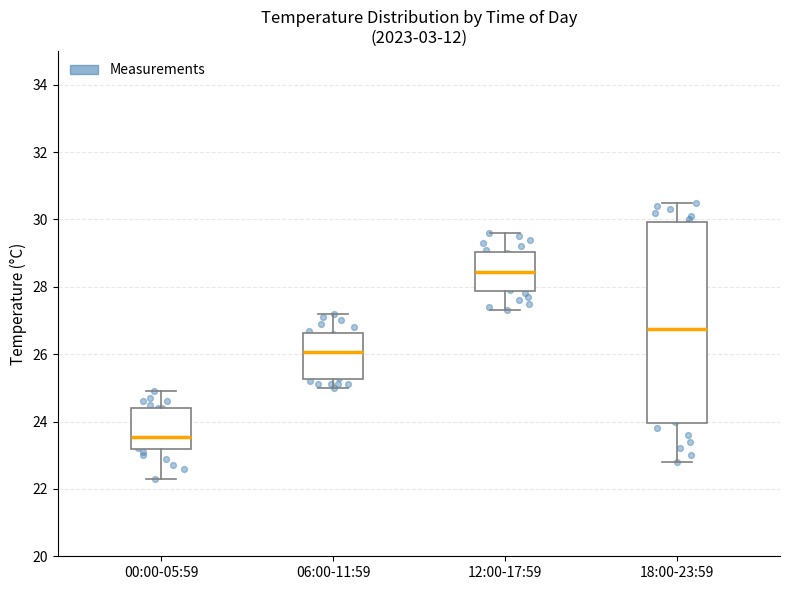

Which box is the tallest, from its lower edge to its upper edge?

18:00-23:59